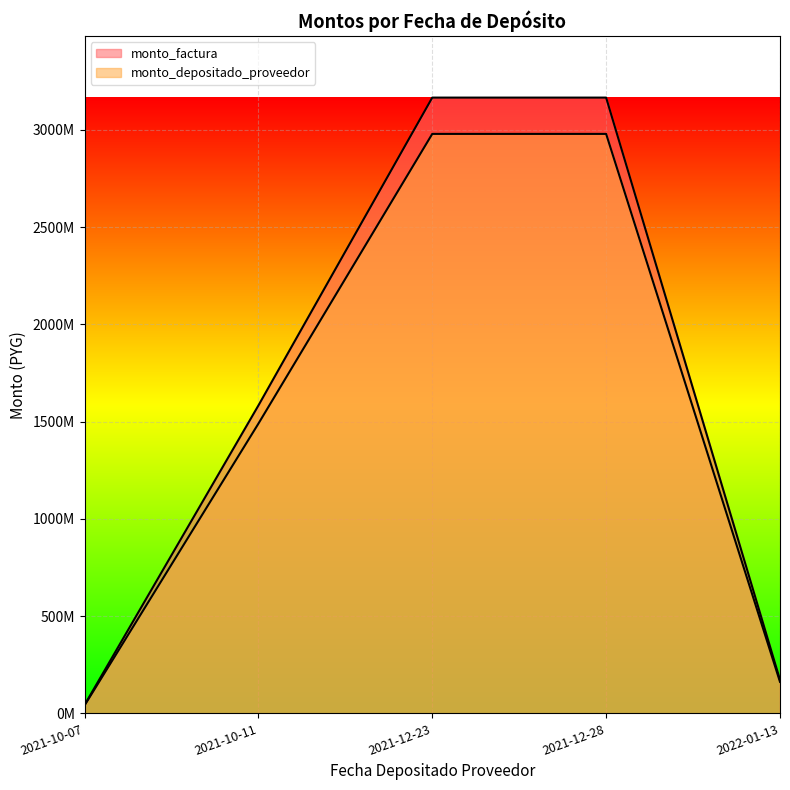

What is the difference between the highest and lowest values at 2021-12-28?

186650091